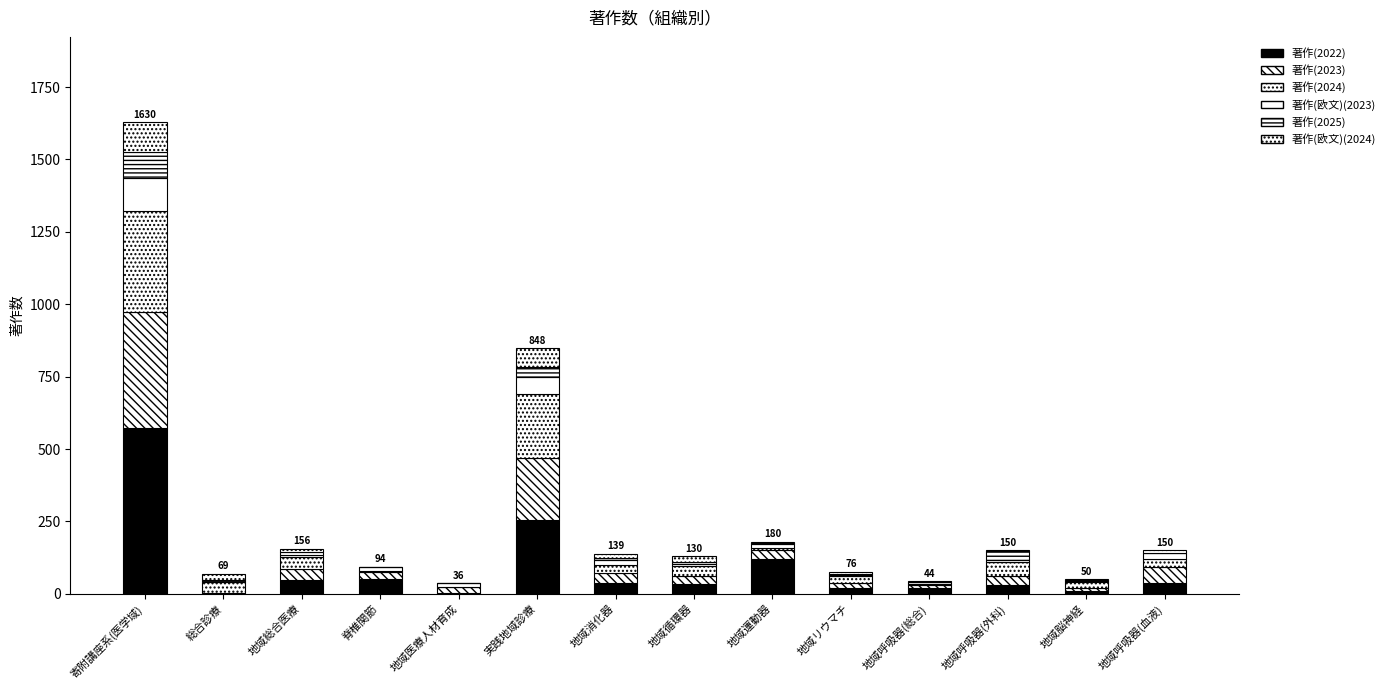

Are the bars grouped side by side (vs. stacked)?

No